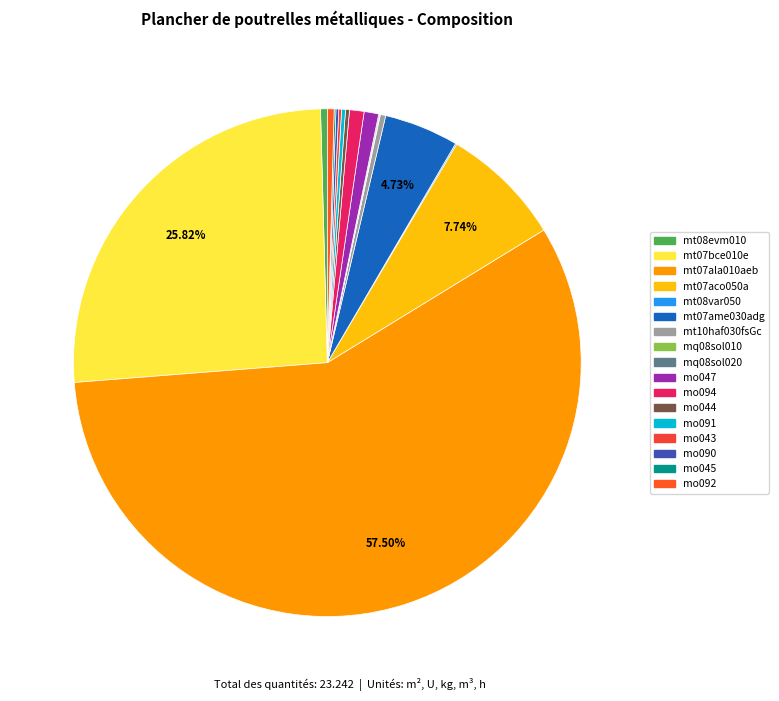

True or false: mt10haf030fsGc accounts for 13% of the total.

False